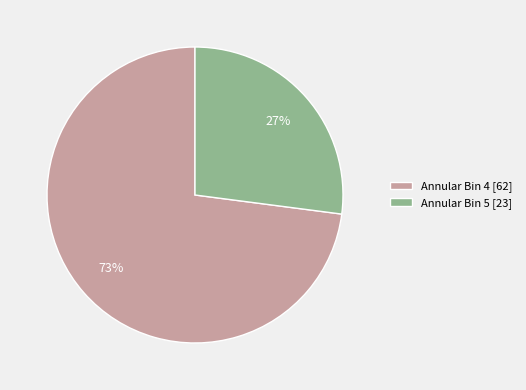

Approximately how many times larger is the value at Annular Bin 4 [62] compared to Annular Bin 5 [23]?

2.7